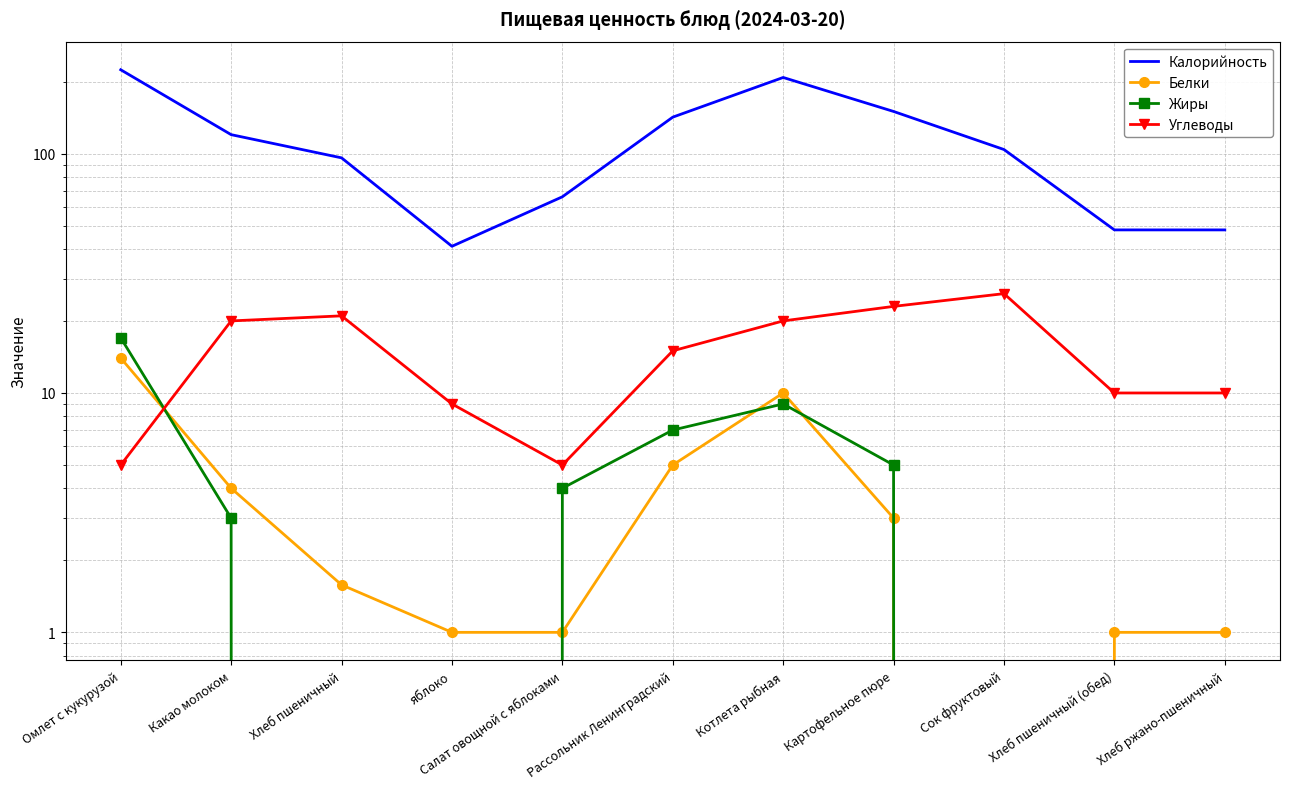

At яблоко, list the series in order from largest to smallest.

Калорийность, Углеводы, Белки, Жиры